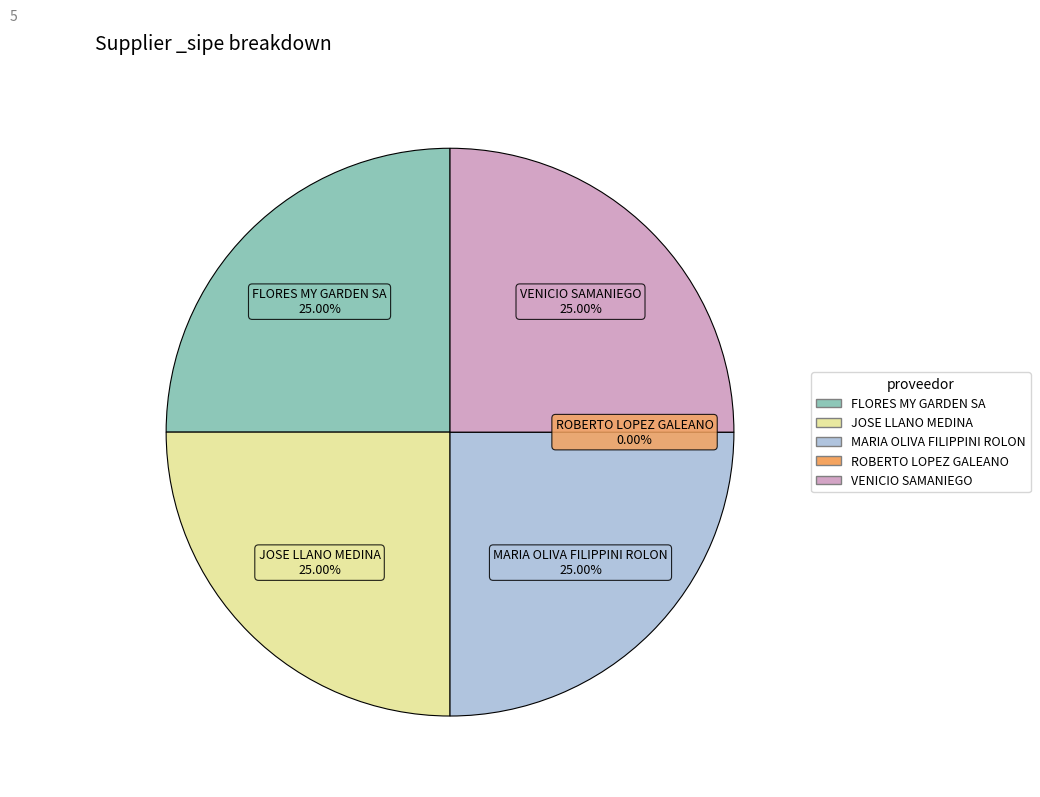

How much of the chart is everything except FLORES MY GARDEN SA?

75.0%